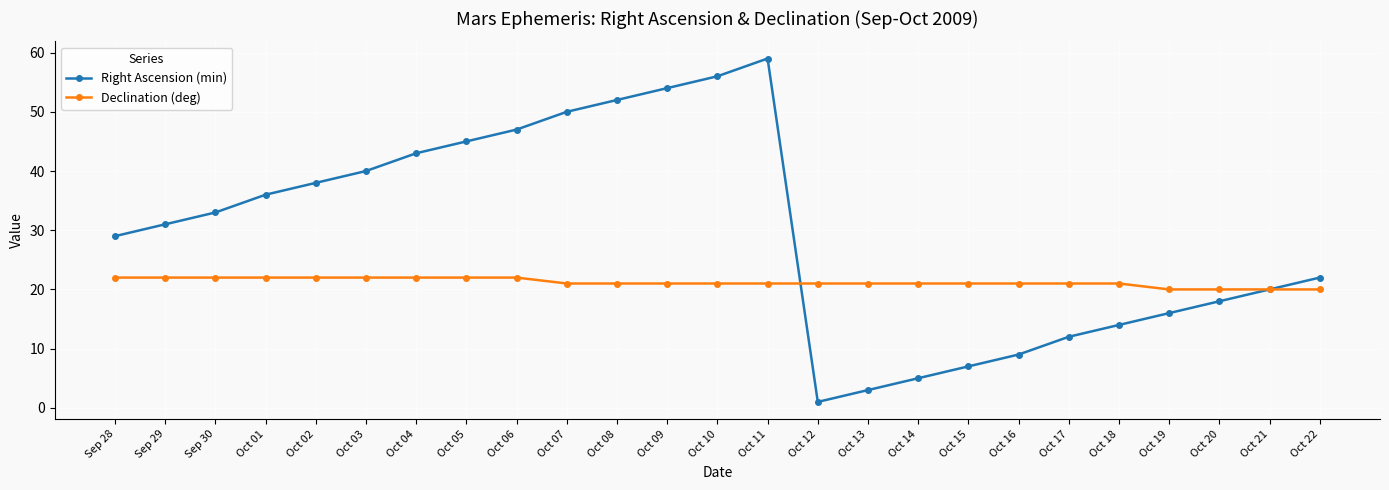

True or false: Right Ascension (min) and Declination (deg) cross at least once.

True